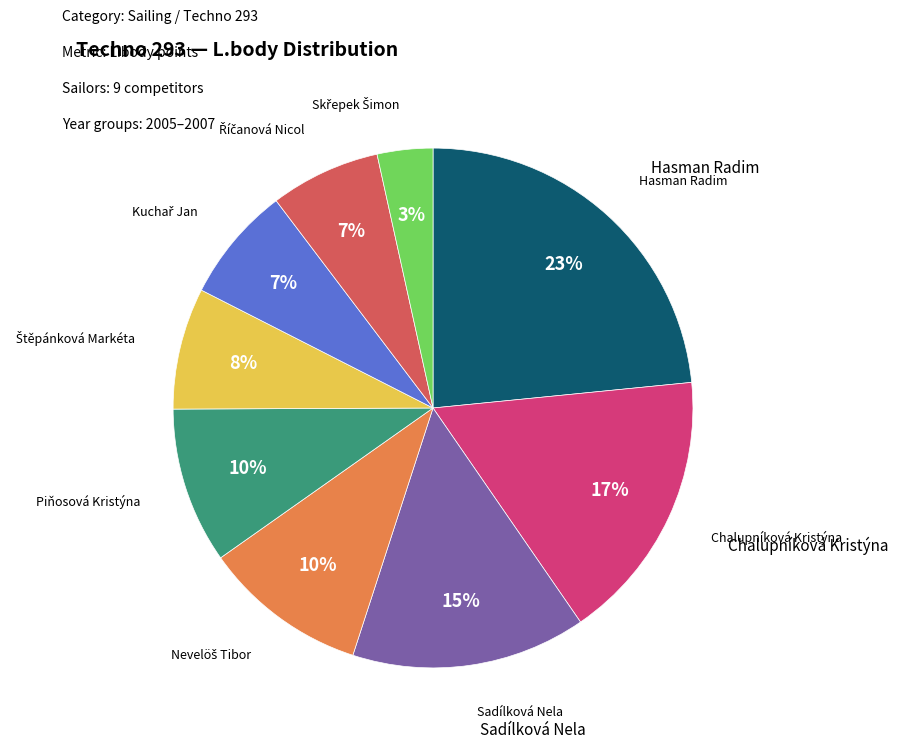

To the nearest percent, what is the average slice percentage?

11%